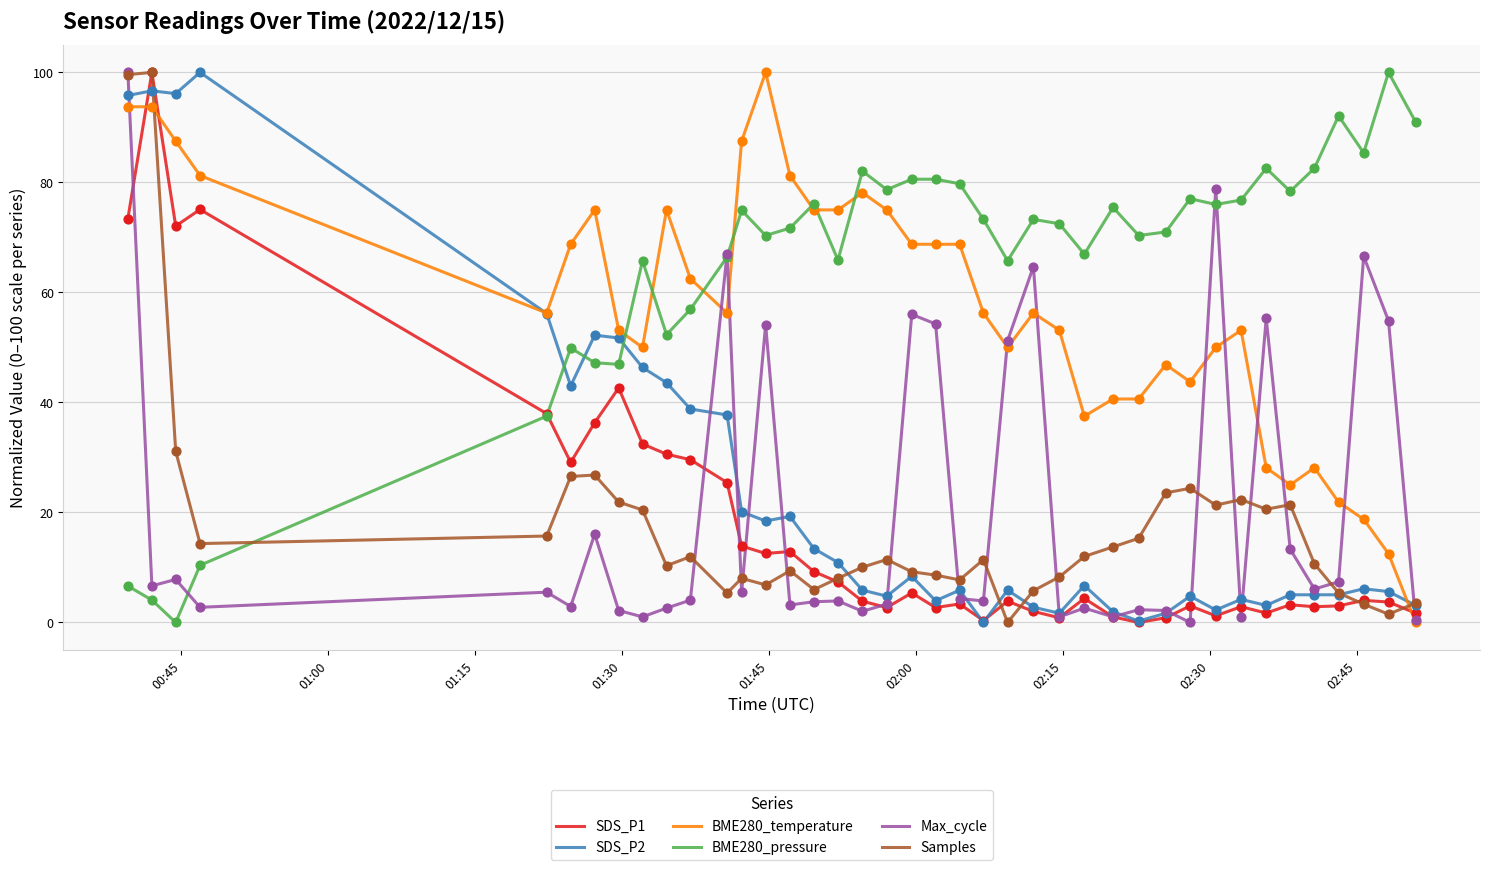

Which series has the largest total across all categories?

BME280_pressure